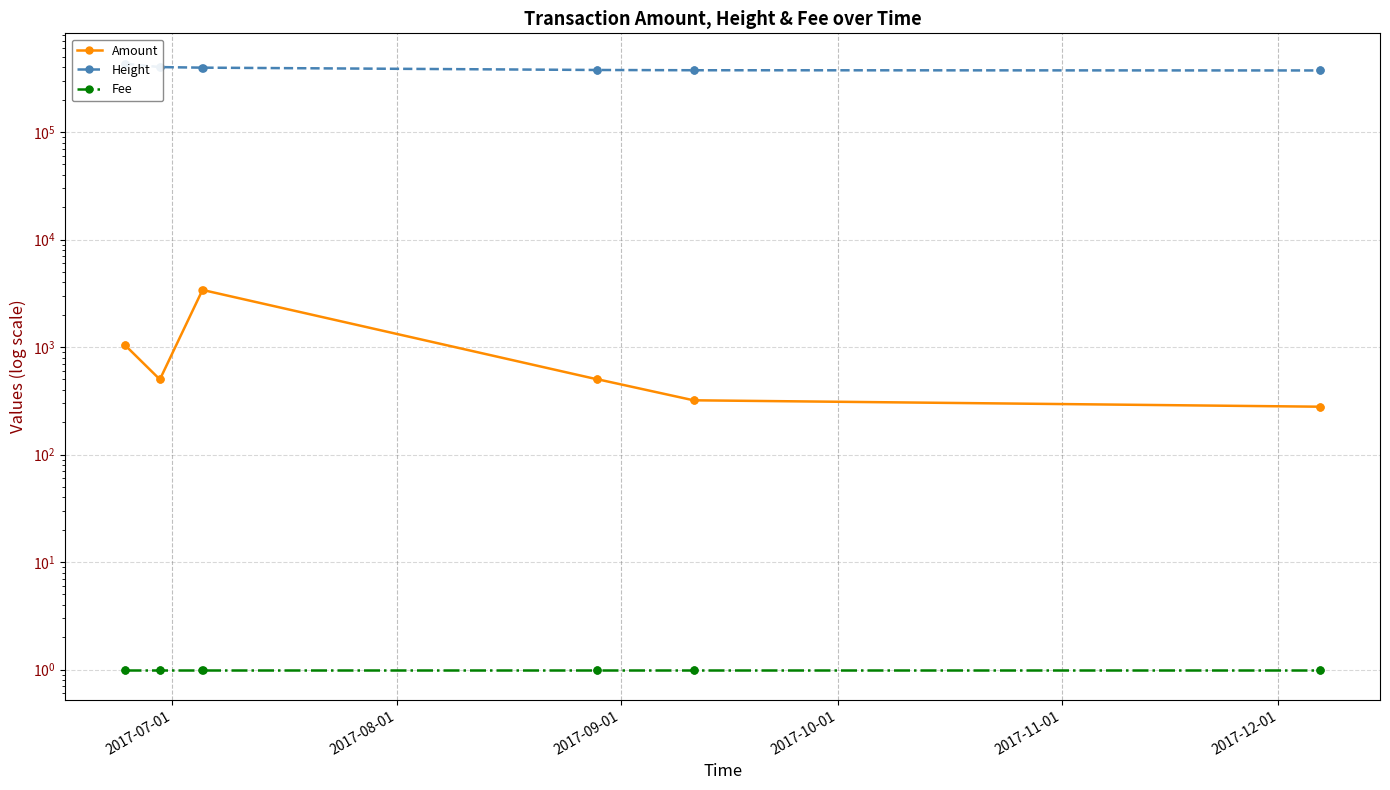

Reading left to right, what are all the values shown in this chart?

Amount: 1040	1041	500	501	3400	3401	502	503	319	320	279	280
Height: 433480	433476	402527	402519	397721	397714	378351	378341	376242	376240	374515	374511
Fee: 1	1	1	1	1	1	1	1	1	1	1	1